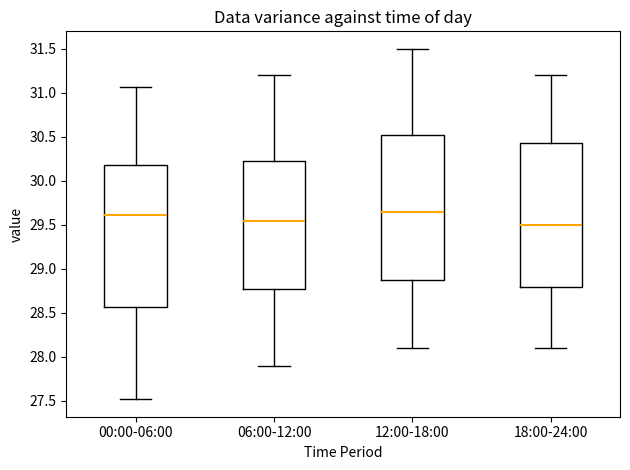

Which box's median line is the lowest?

18:00-24:00